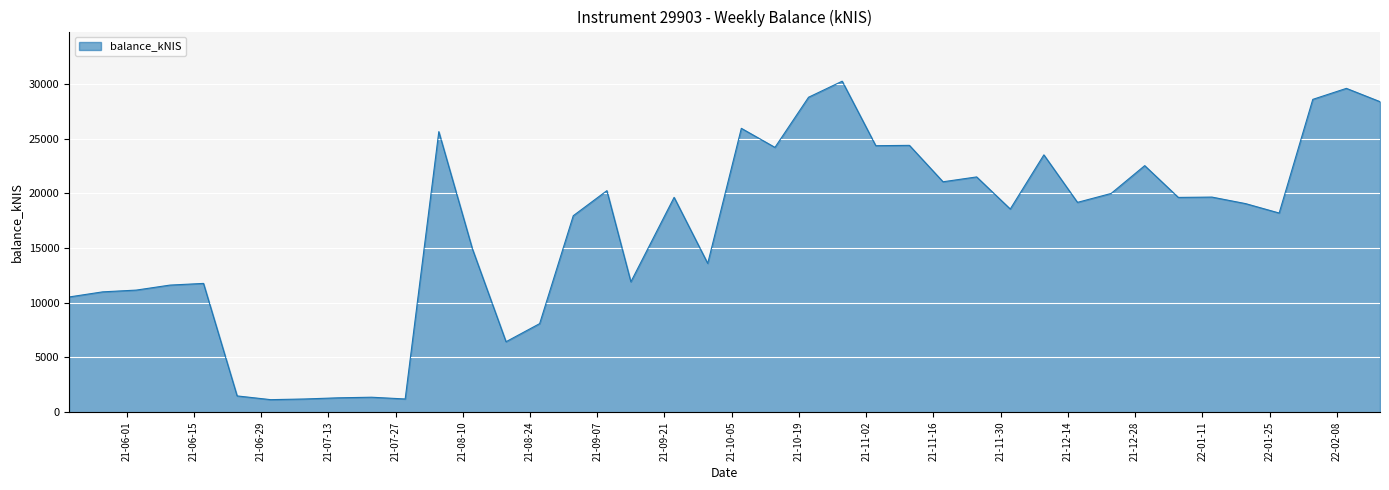

What is the difference between the maximum and minimum values?

29127.8